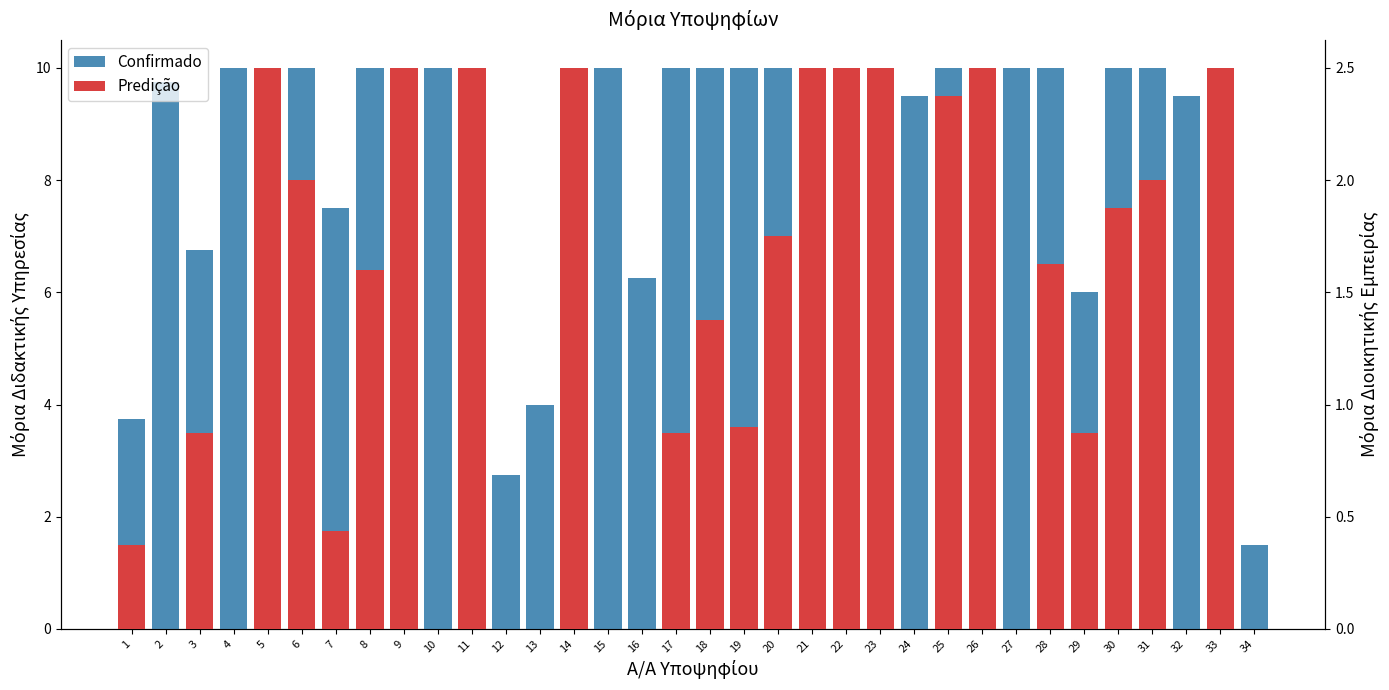

What are all the series names shown in the legend?

Confirmado, Predição